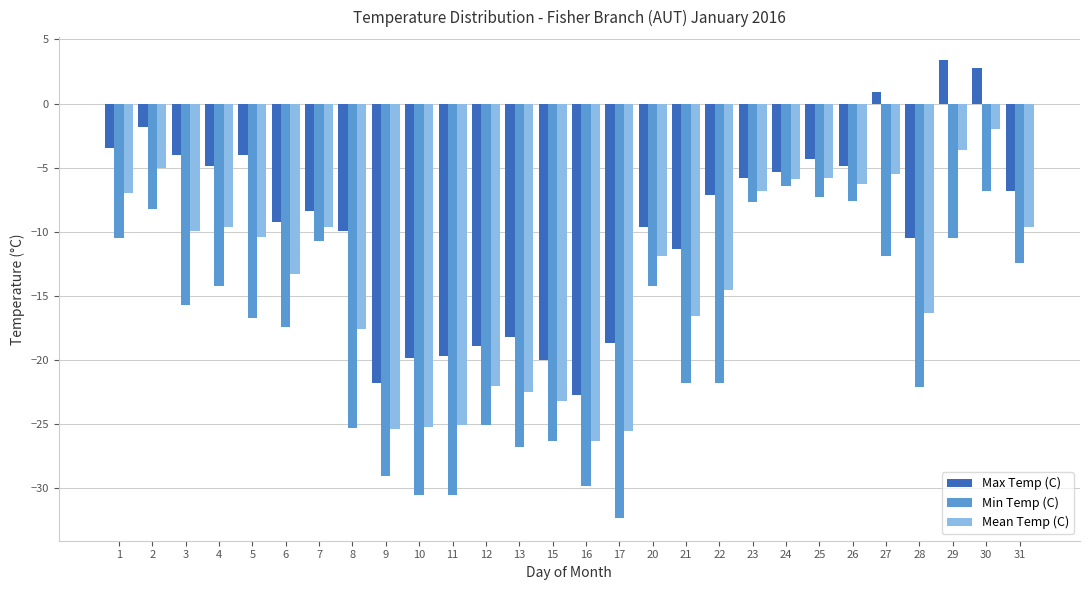

At which category does the chart reach its peak across all series?

29